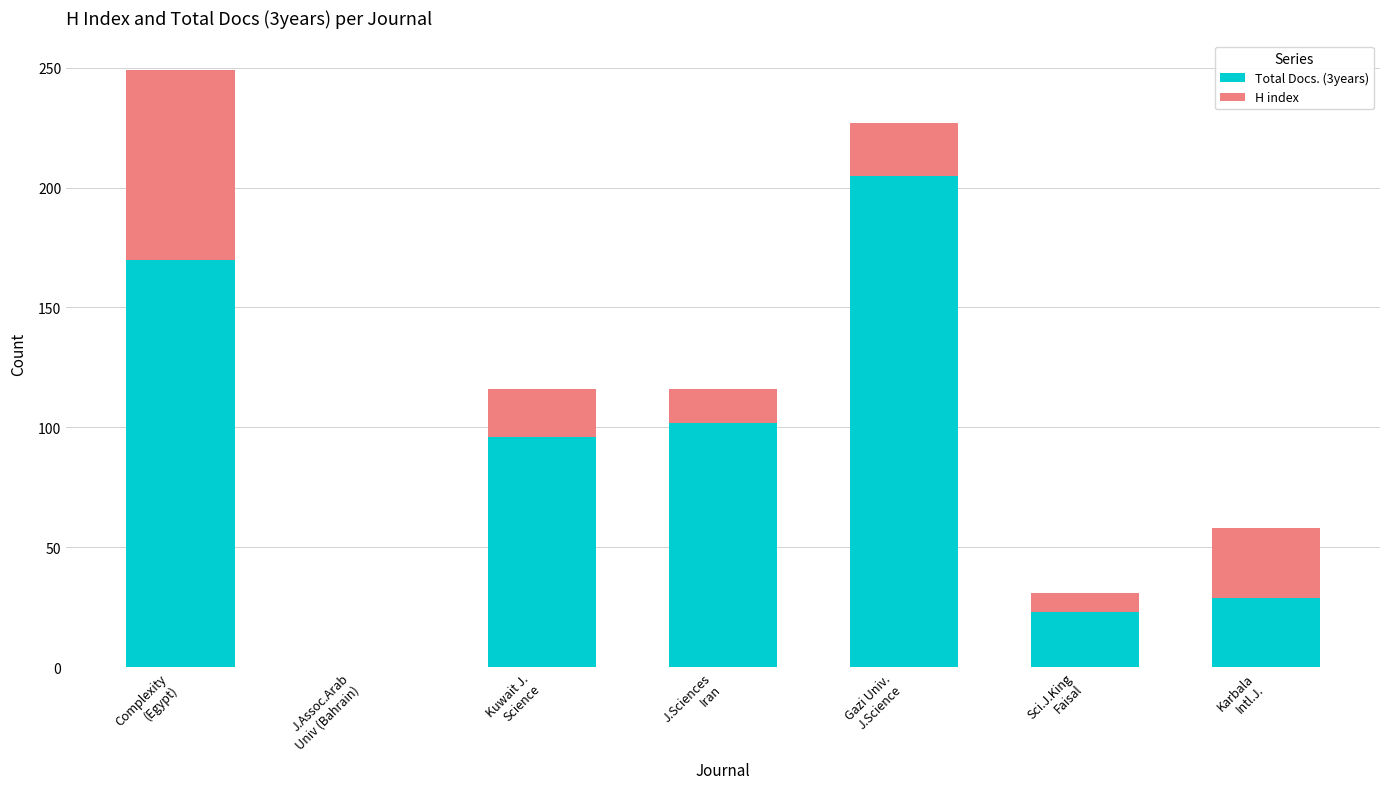

What is the maximum value for Total Docs. (3years)?

205